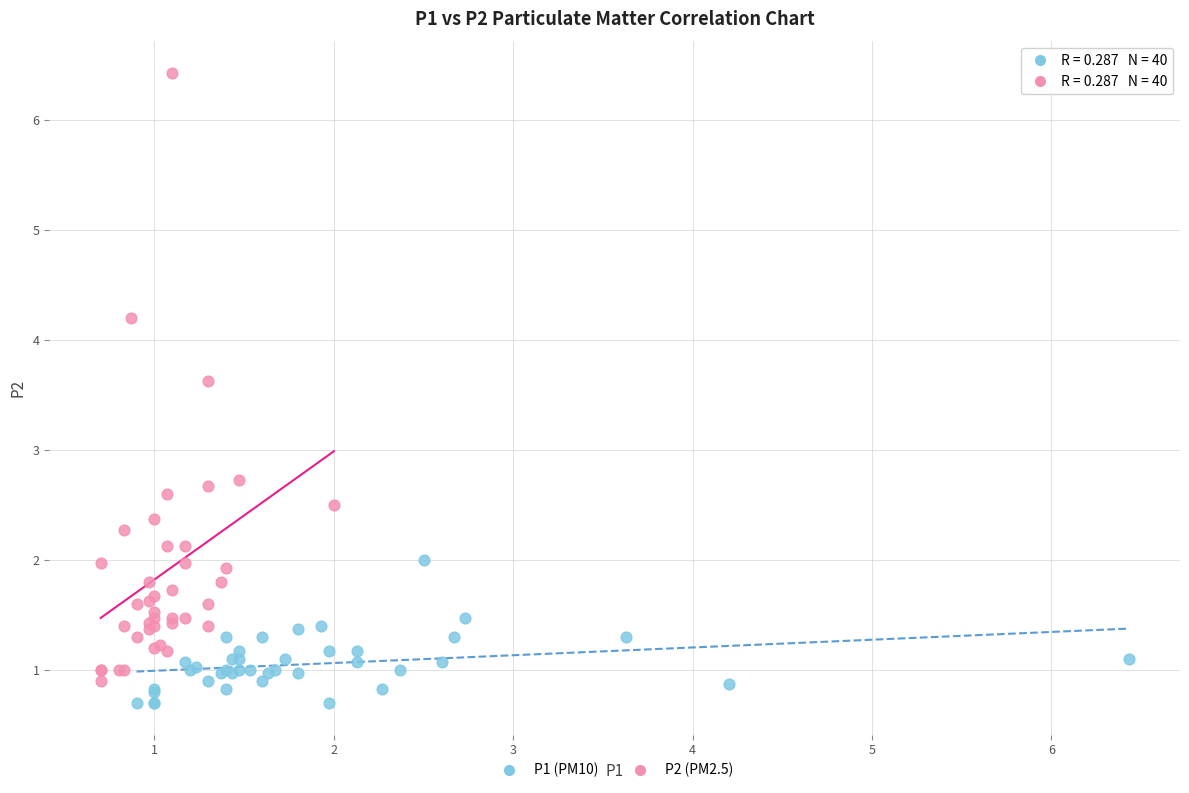

Which series reaches the maximum Y coordinate?

P2 (PM2.5)